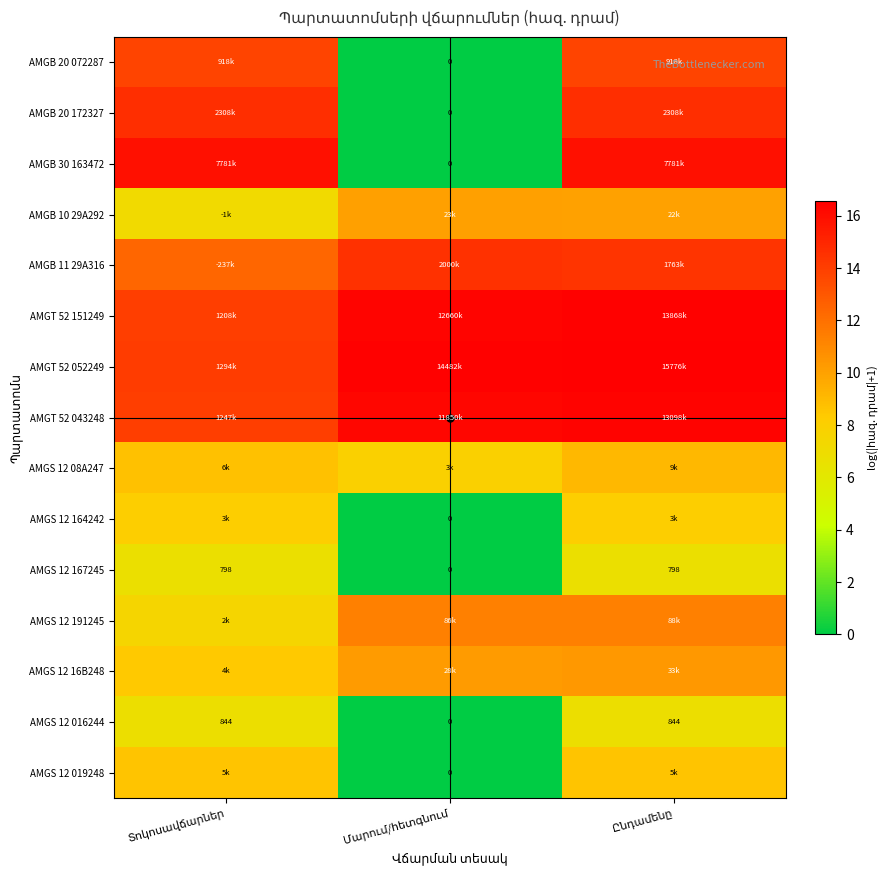

Is the value of AMGT 52 052249 at Մարում/հետգնում greater than the value of AMGS 12 016244 at Ընդամենը?

Yes